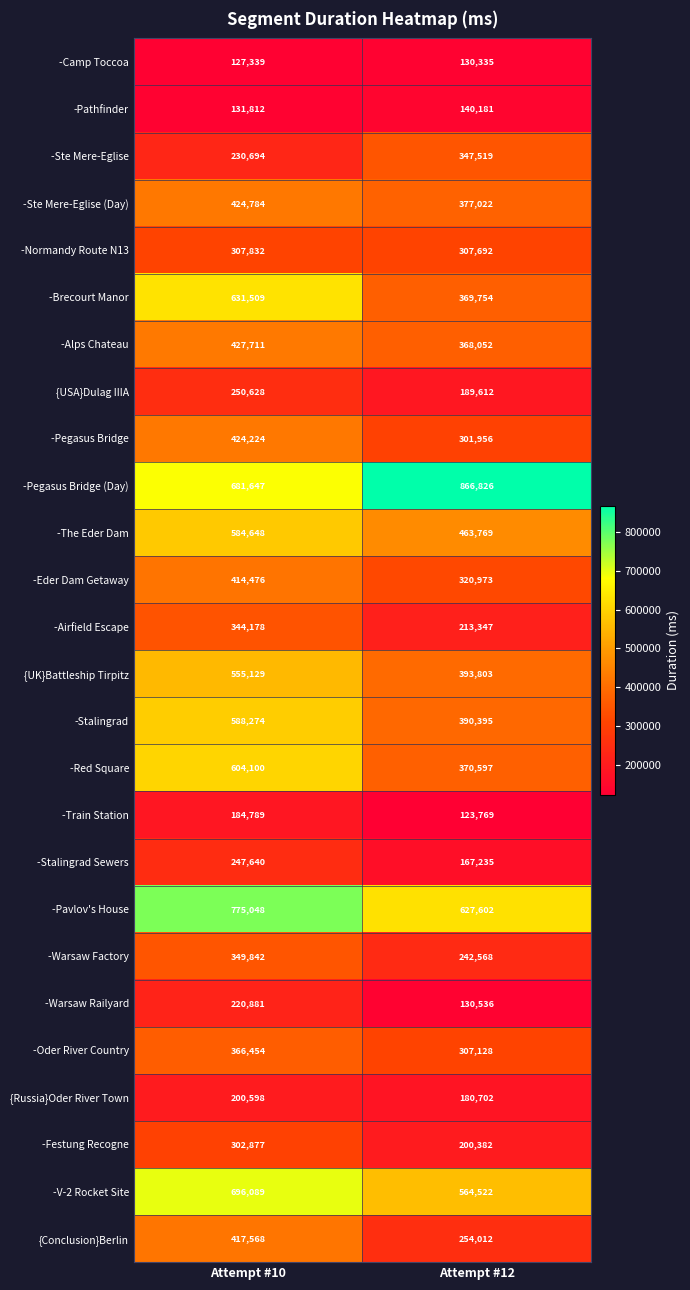

The -Brecourt Manor series shows 369754 at Attempt #12. True or false?

True